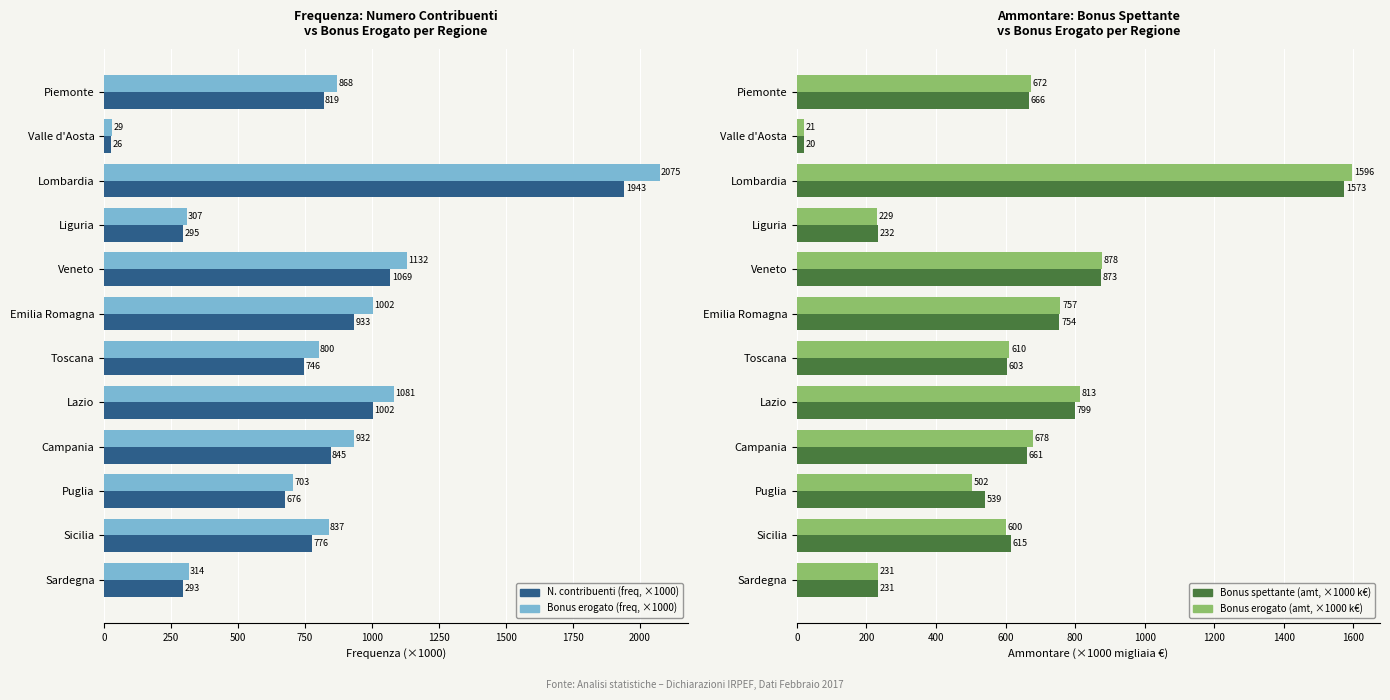

Which has a higher value, Piemonte or Lombardia?

Lombardia